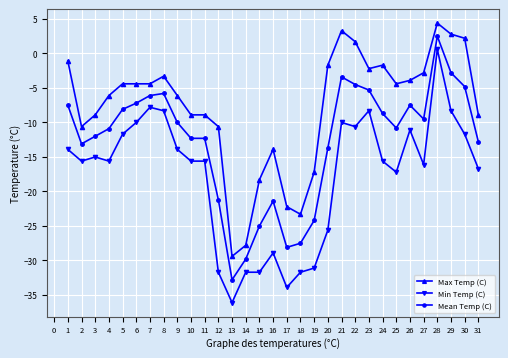

Is the value of Min Temp (C) at 14 greater than the value of Mean Temp (C) at 9?

No